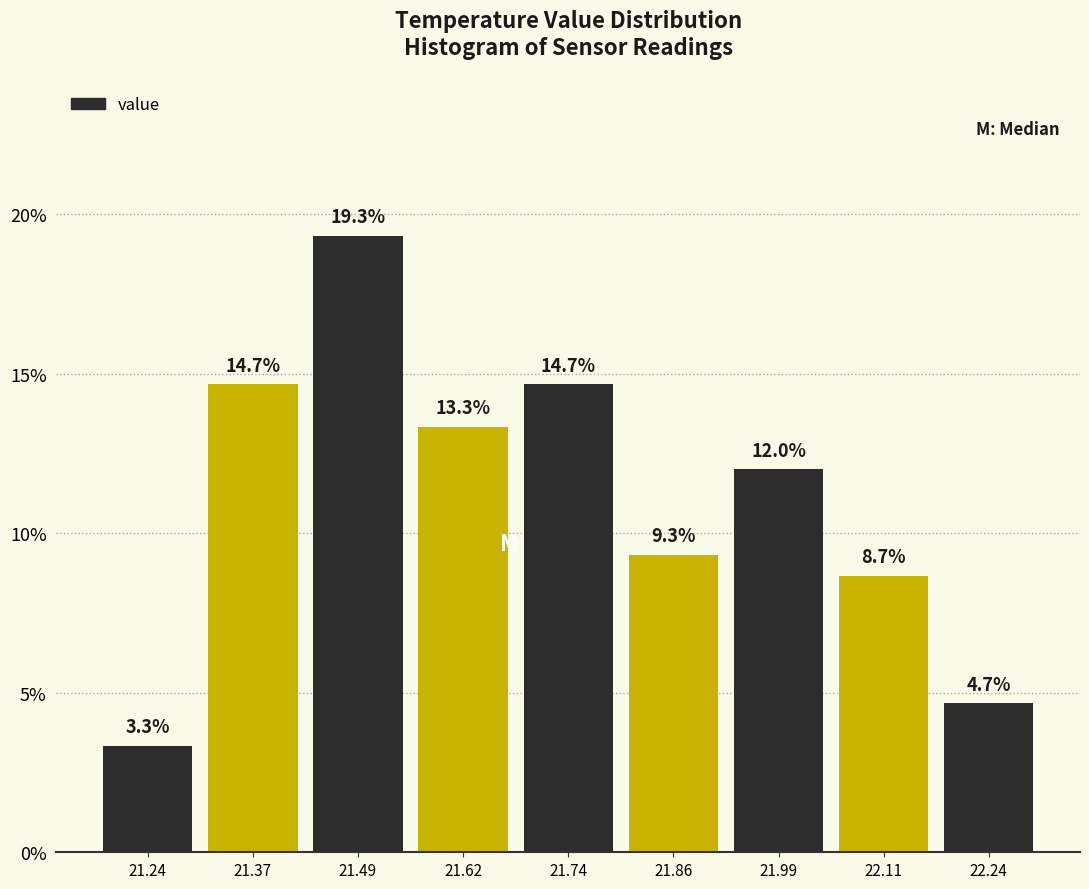

How tall is the bar that spans 21.56 to 21.68 on the x-axis? The bar edges are not printed on the chart, so give them approximately, as read against the axis.

13.3